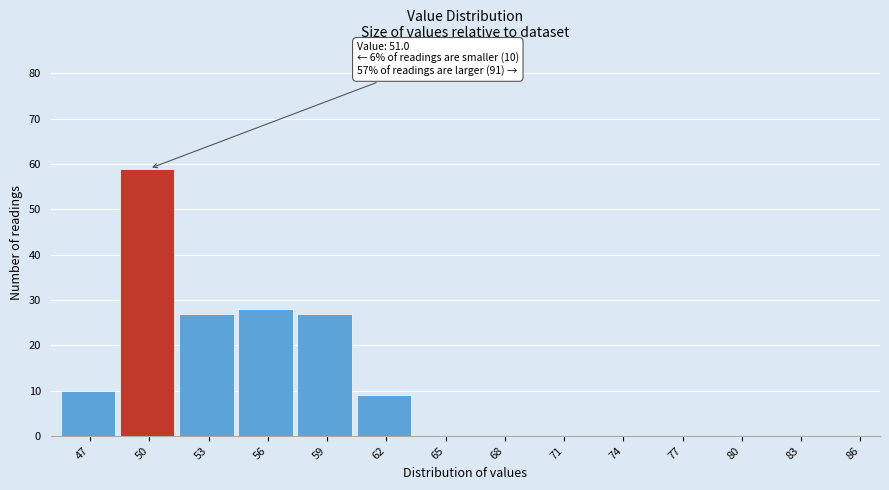

Reading left to right, transcribe all the data shown in this chart.

47=10	50=59	53=27	56=28	59=27	62=9	65=0	68=0	71=0	74=0	77=0	80=0	83=0	86=0